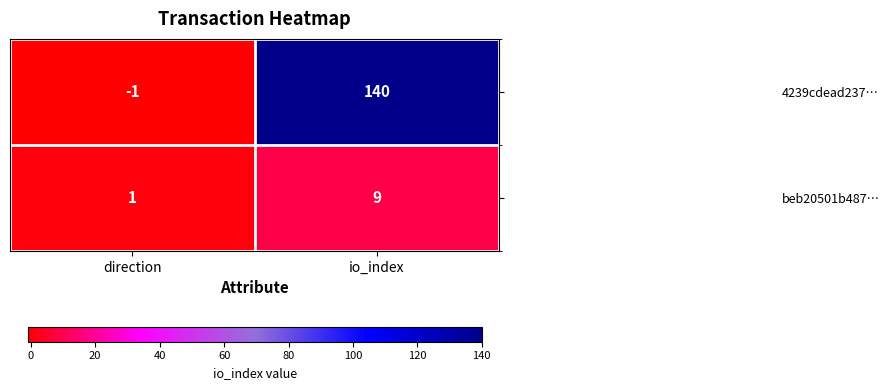

How many values in 4239cdead237… are below zero?

1